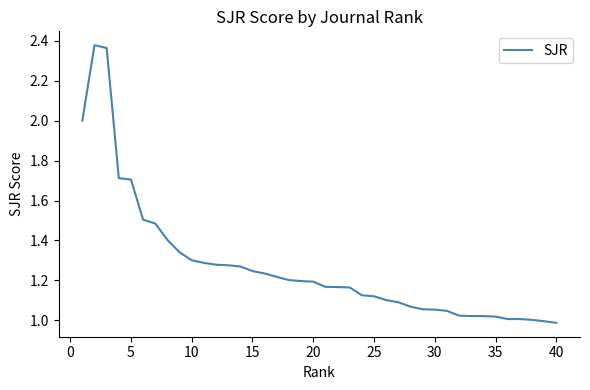

What is the sum of all values?

50.9